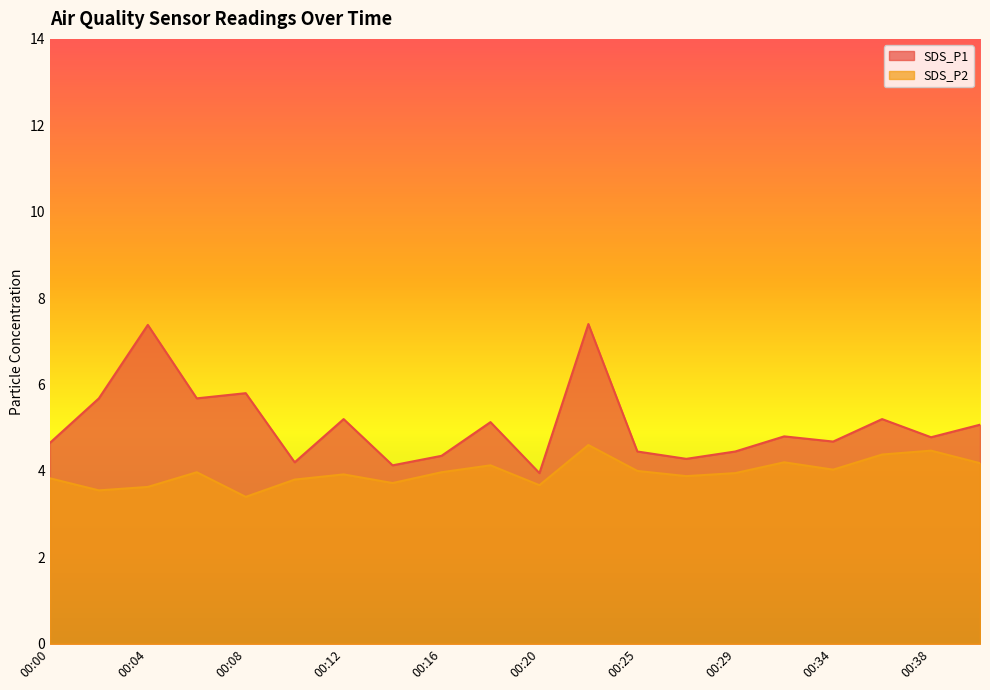

True or false: SDS_P1 and SDS_P2 intersect in this chart.

False